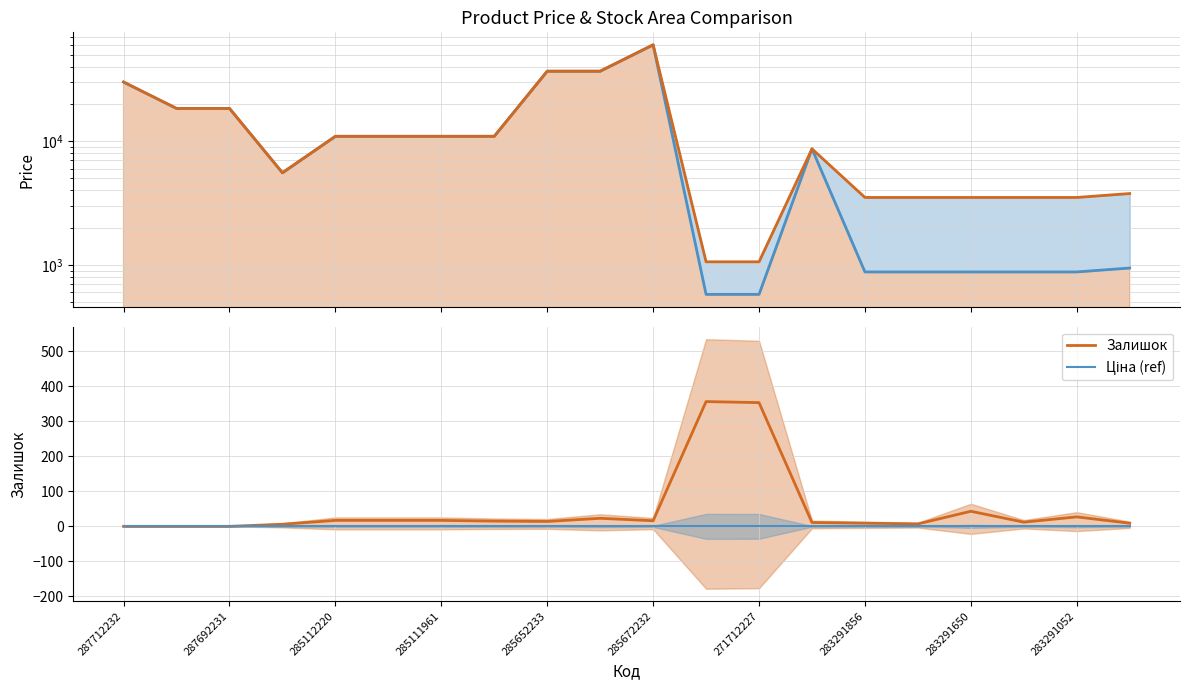

Which series has the largest total across all categories?

Доп. ціна